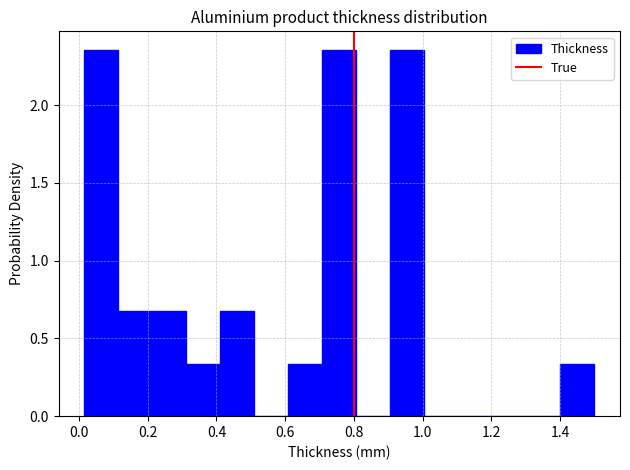

What is the height of the bar covering 0.32 to 0.42 on the x-axis? Neither the bar edges nor the heights are printed on the chart, so give them approximately, as read against the axes.

0.35